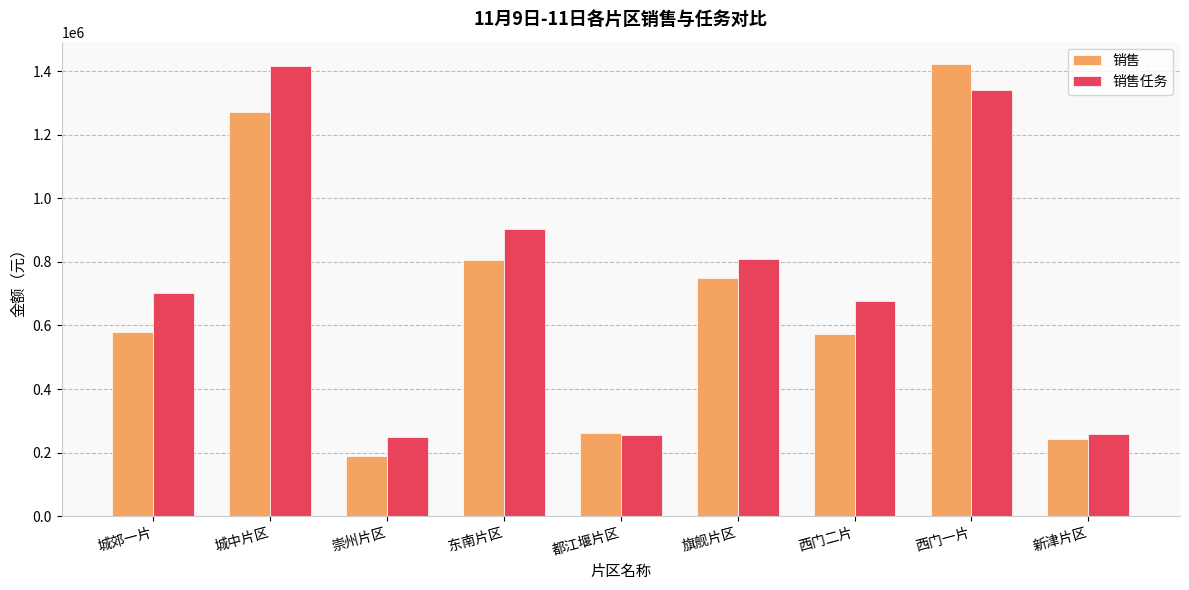

How many bars are there in each group?

2